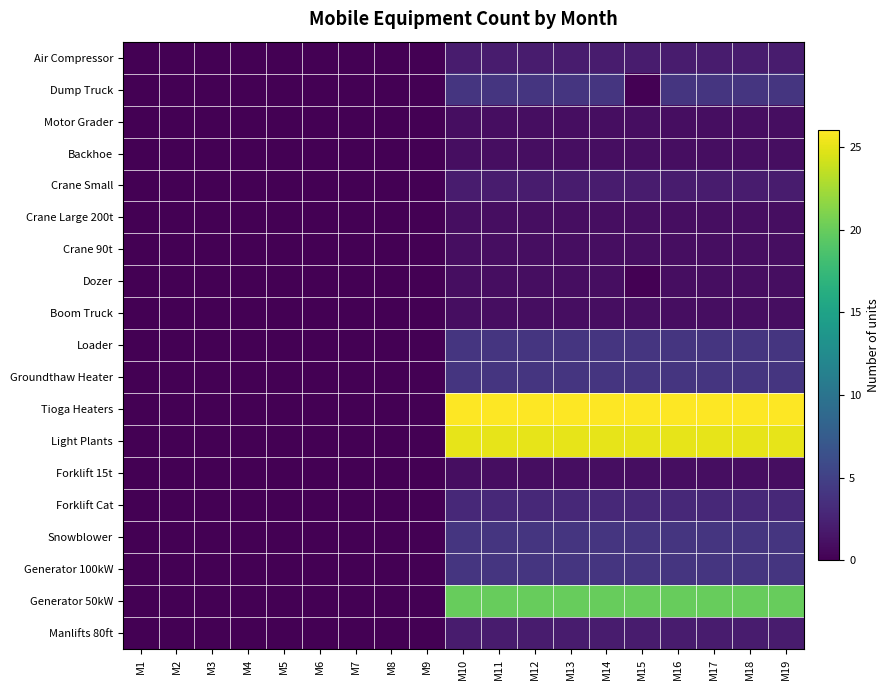

Reading left to right, transcribe all the data shown in this chart.

Air Compressor: M1=0	M2=0	M3=0	M4=0	M5=0	M6=0	M7=0	M8=0	M9=0	M10=2	M11=2	M12=2	M13=2	M14=2	M15=2	M16=2	M17=2	M18=2	M19=2
Dump Truck: M1=0	M2=0	M3=0	M4=0	M5=0	M6=0	M7=0	M8=0	M9=0	M10=4	M11=4	M12=4	M13=4	M14=4	M15=0	M16=4	M17=4	M18=4	M19=4
Motor Grader: M1=0	M2=0	M3=0	M4=0	M5=0	M6=0	M7=0	M8=0	M9=0	M10=1	M11=1	M12=1	M13=1	M14=1	M15=1	M16=1	M17=1	M18=1	M19=1
Backhoe: M1=0	M2=0	M3=0	M4=0	M5=0	M6=0	M7=0	M8=0	M9=0	M10=1	M11=1	M12=1	M13=1	M14=1	M15=1	M16=1	M17=1	M18=1	M19=1
Crane Small: M1=0	M2=0	M3=0	M4=0	M5=0	M6=0	M7=0	M8=0	M9=0	M10=2	M11=2	M12=2	M13=2	M14=2	M15=2	M16=2	M17=2	M18=2	M19=2
Crane Large 200t: M1=0	M2=0	M3=0	M4=0	M5=0	M6=0	M7=0	M8=0	M9=0	M10=1	M11=1	M12=1	M13=1	M14=1	M15=1	M16=1	M17=1	M18=1	M19=1
Crane 90t: M1=0	M2=0	M3=0	M4=0	M5=0	M6=0	M7=0	M8=0	M9=0	M10=1	M11=1	M12=1	M13=1	M14=1	M15=1	M16=1	M17=1	M18=1	M19=1
Dozer: M1=0	M2=0	M3=0	M4=0	M5=0	M6=0	M7=0	M8=0	M9=0	M10=1	M11=1	M12=1	M13=1	M14=1	M15=0	M16=1	M17=1	M18=1	M19=1
Boom Truck: M1=0	M2=0	M3=0	M4=0	M5=0	M6=0	M7=0	M8=0	M9=0	M10=1	M11=1	M12=1	M13=1	M14=1	M15=1	M16=1	M17=1	M18=1	M19=1
Loader: M1=0	M2=0	M3=0	M4=0	M5=0	M6=0	M7=0	M8=0	M9=0	M10=4	M11=4	M12=4	M13=4	M14=4	M15=4	M16=4	M17=4	M18=4	M19=4
Groundthaw Heater: M1=0	M2=0	M3=0	M4=0	M5=0	M6=0	M7=0	M8=0	M9=0	M10=4	M11=4	M12=4	M13=4	M14=4	M15=4	M16=4	M17=4	M18=4	M19=4
Tioga Heaters: M1=0	M2=0	M3=0	M4=0	M5=0	M6=0	M7=0	M8=0	M9=0	M10=26	M11=26	M12=26	M13=26	M14=26	M15=26	M16=26	M17=26	M18=26	M19=26
Light Plants: M1=0	M2=0	M3=0	M4=0	M5=0	M6=0	M7=0	M8=0	M9=0	M10=25	M11=25	M12=25	M13=25	M14=25	M15=25	M16=25	M17=25	M18=25	M19=25
Forklift 15t: M1=0	M2=0	M3=0	M4=0	M5=0	M6=0	M7=0	M8=0	M9=0	M10=1	M11=1	M12=1	M13=1	M14=1	M15=1	M16=1	M17=1	M18=1	M19=1
Forklift Cat: M1=0	M2=0	M3=0	M4=0	M5=0	M6=0	M7=0	M8=0	M9=0	M10=3	M11=3	M12=3	M13=3	M14=3	M15=3	M16=3	M17=3	M18=3	M19=3
Snowblower: M1=0	M2=0	M3=0	M4=0	M5=0	M6=0	M7=0	M8=0	M9=0	M10=4	M11=4	M12=4	M13=4	M14=4	M15=4	M16=4	M17=4	M18=4	M19=4
Generator 100kW: M1=0	M2=0	M3=0	M4=0	M5=0	M6=0	M7=0	M8=0	M9=0	M10=4	M11=4	M12=4	M13=4	M14=4	M15=4	M16=4	M17=4	M18=4	M19=4
Generator 50kW: M1=0	M2=0	M3=0	M4=0	M5=0	M6=0	M7=0	M8=0	M9=0	M10=20	M11=20	M12=20	M13=20	M14=20	M15=20	M16=20	M17=20	M18=20	M19=20
Manlifts 80ft: M1=0	M2=0	M3=0	M4=0	M5=0	M6=0	M7=0	M8=0	M9=0	M10=2	M11=2	M12=2	M13=2	M14=2	M15=2	M16=2	M17=2	M18=2	M19=2